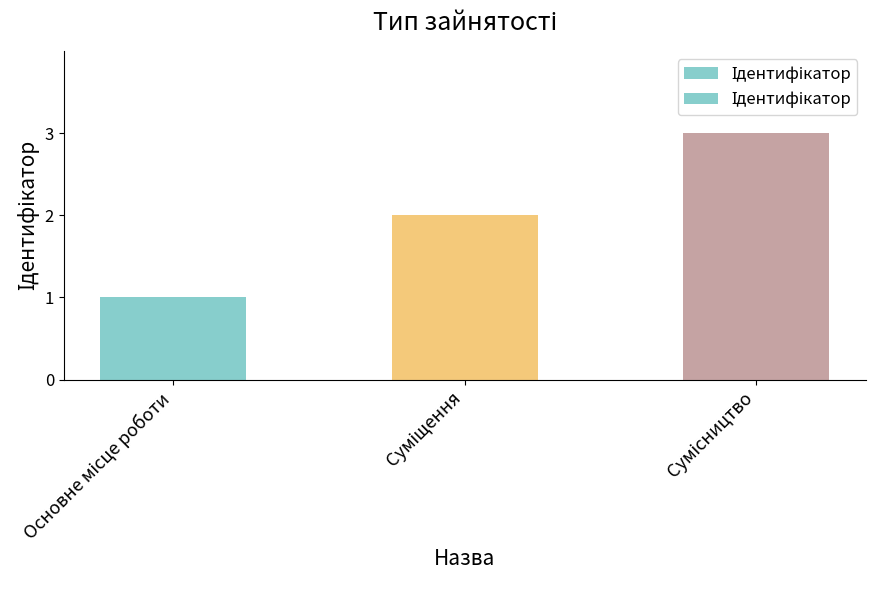

What is the maximum value shown in the chart?

3